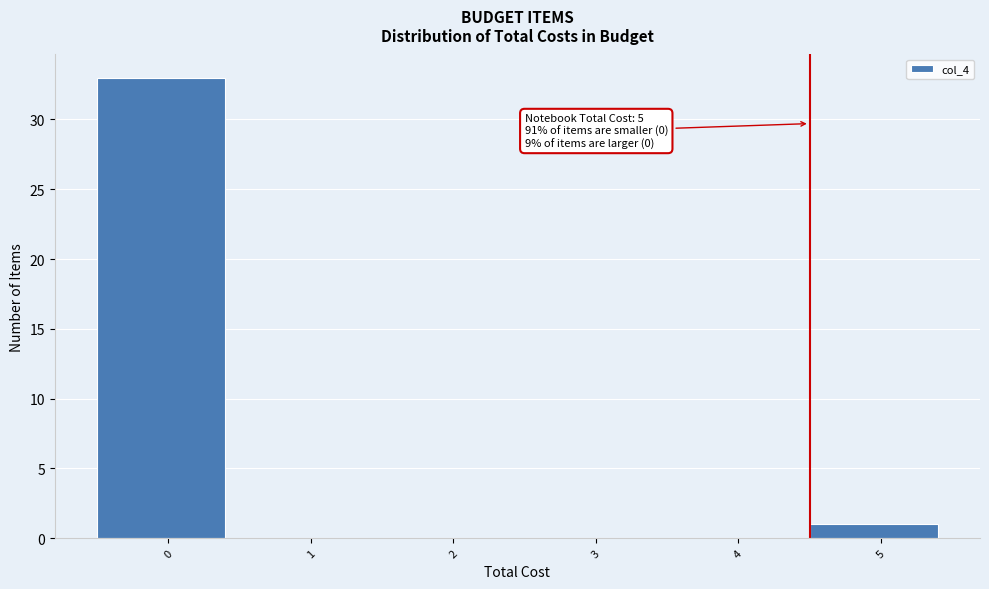

Reading left to right, extract all data points from this chart.

0=33	1=0	2=0	3=0	4=0	5=1